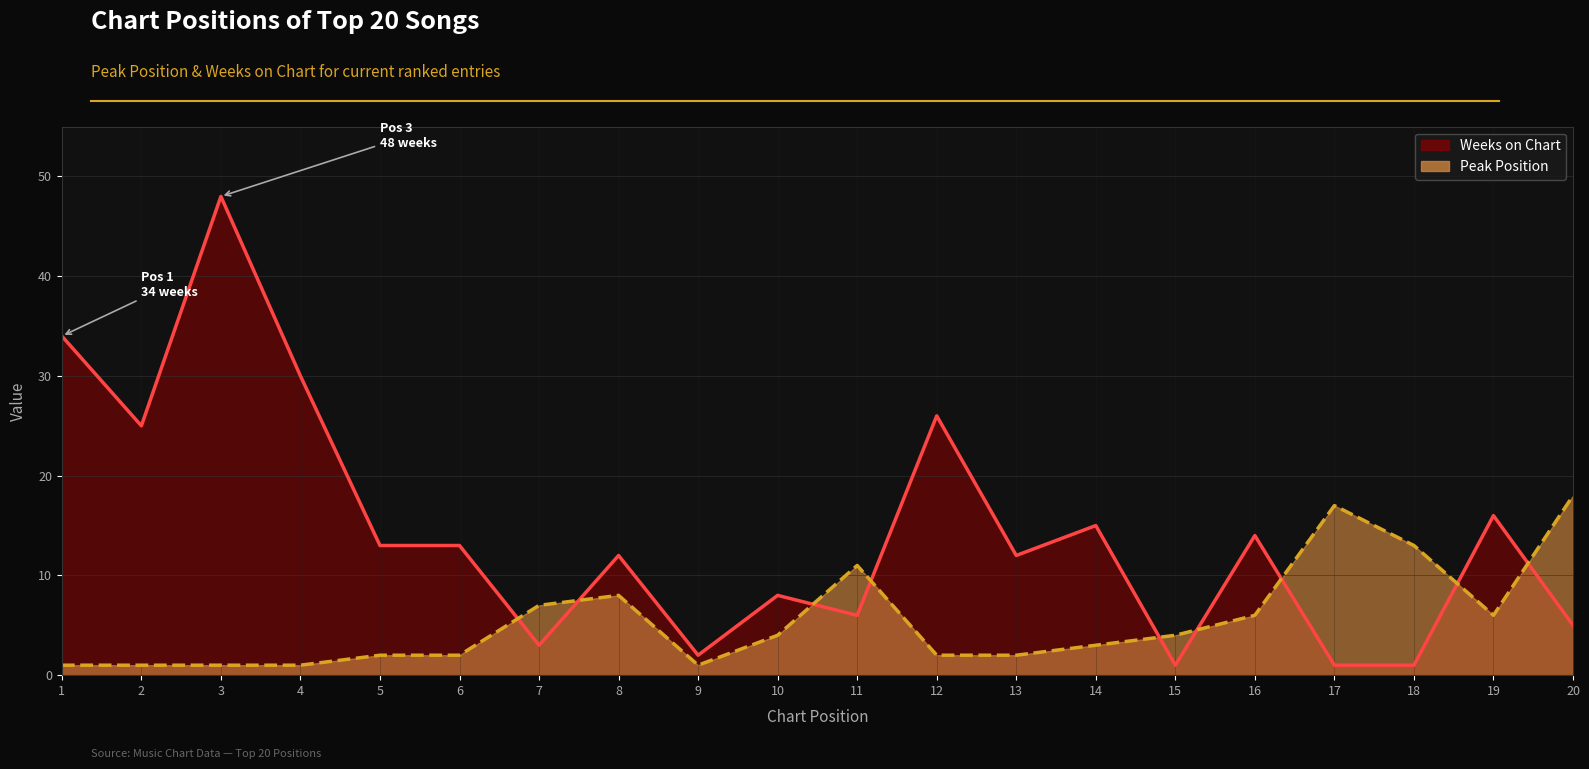

What are all the series names shown in the legend?

Peak Position, Weeks on Chart